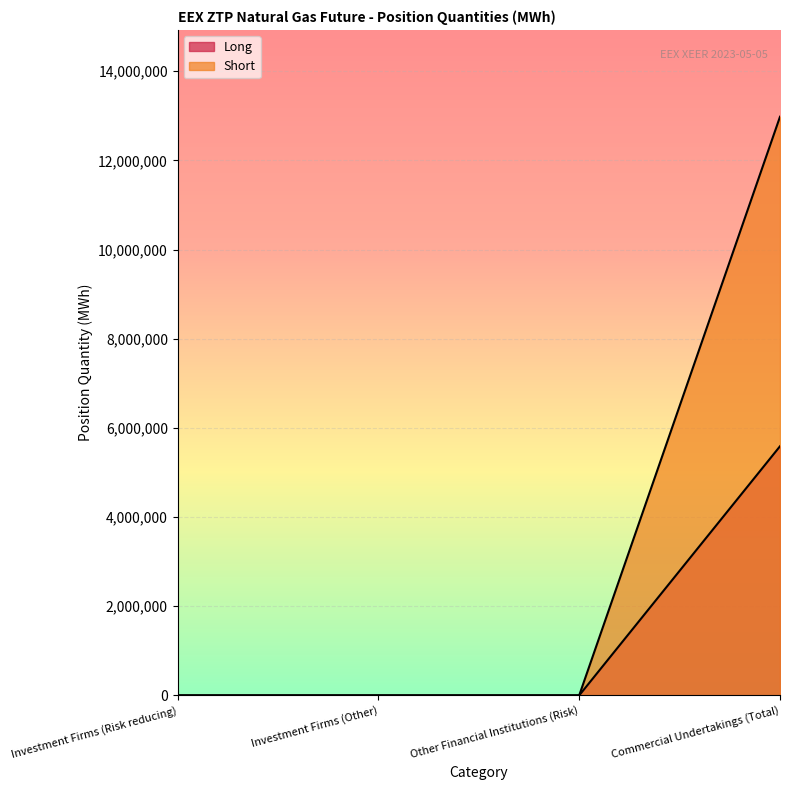

How many values in Short are above zero?

1